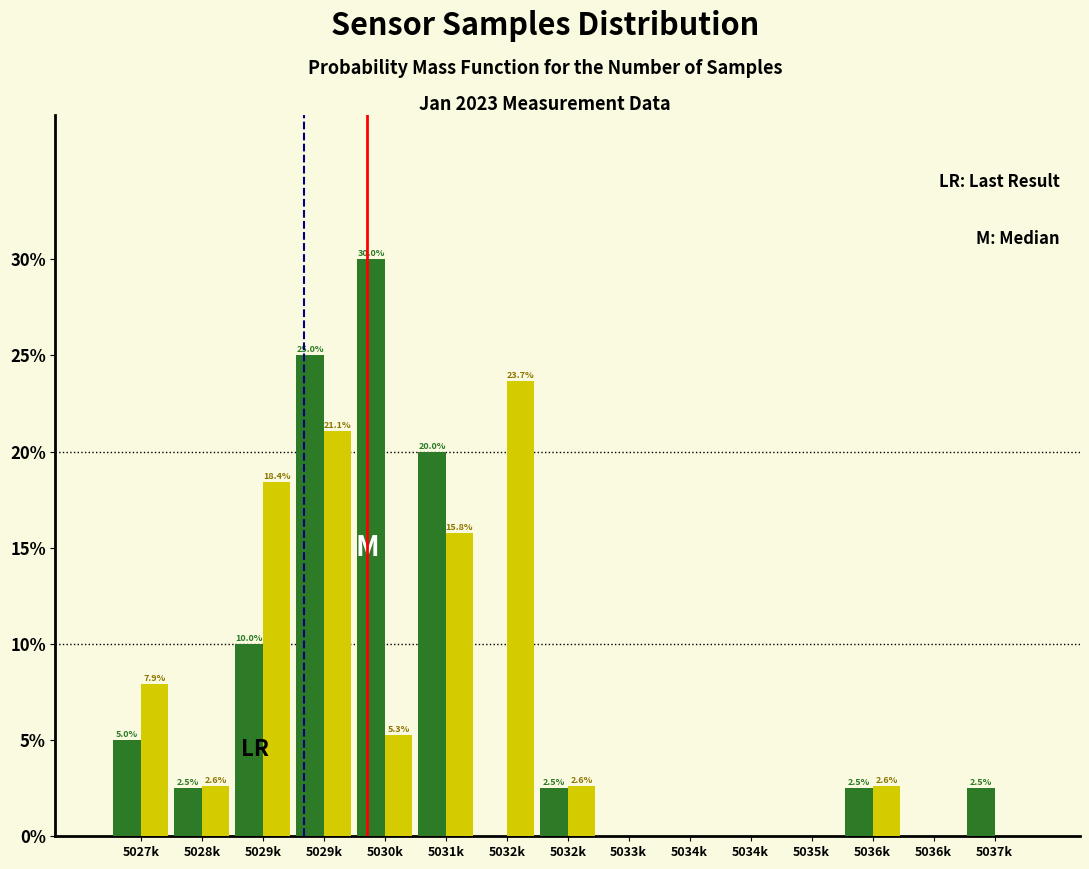

How many groups of bars are there?

15